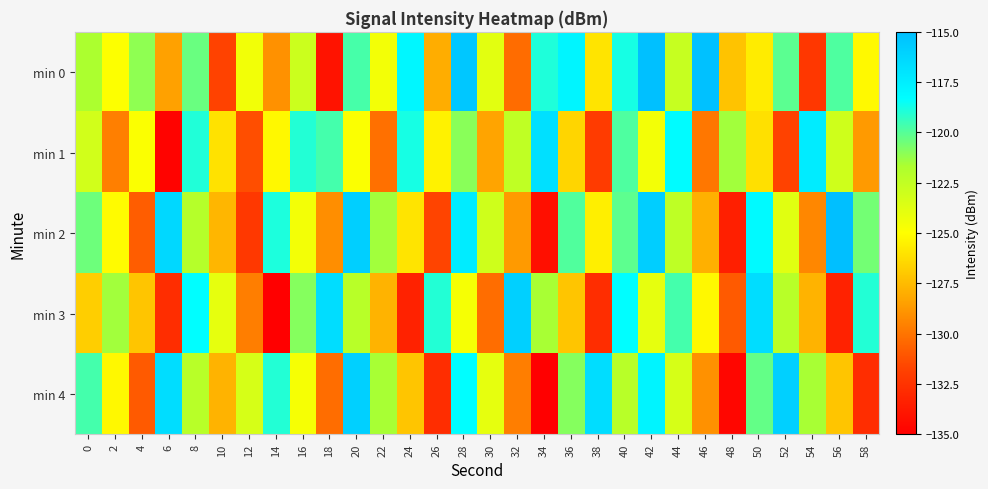

Which label corresponds to the smallest value in the chart?

14